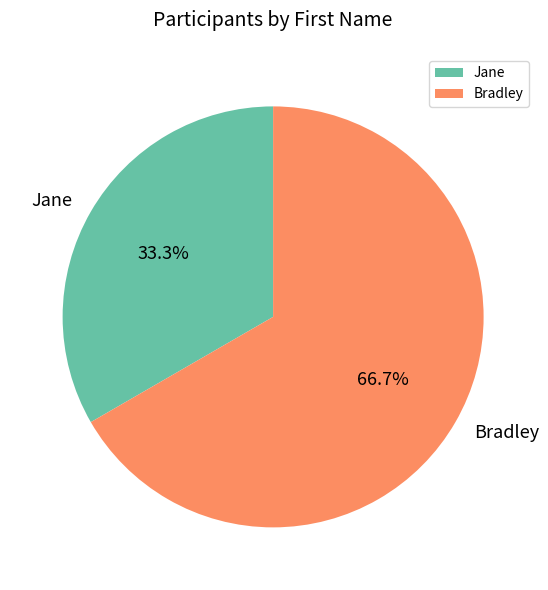

Rank the categories by value from lowest to highest.

Jane, Bradley